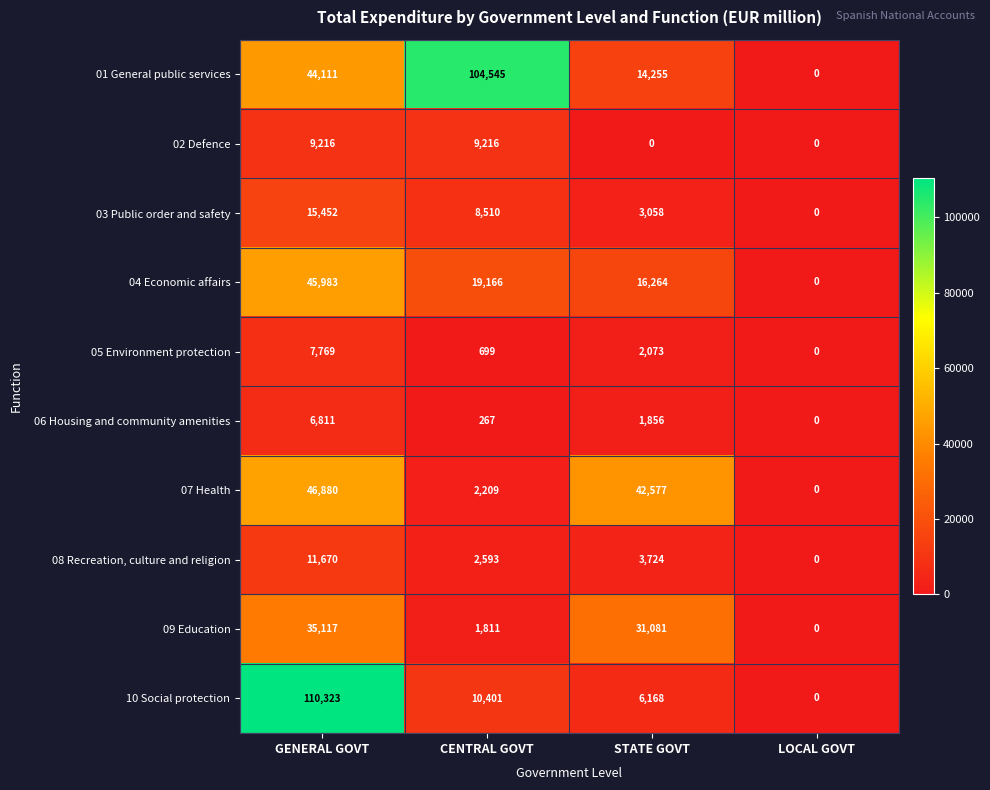

At which label does 08 Recreation, culture and religion first exceed 3724?

GENERAL GOVT